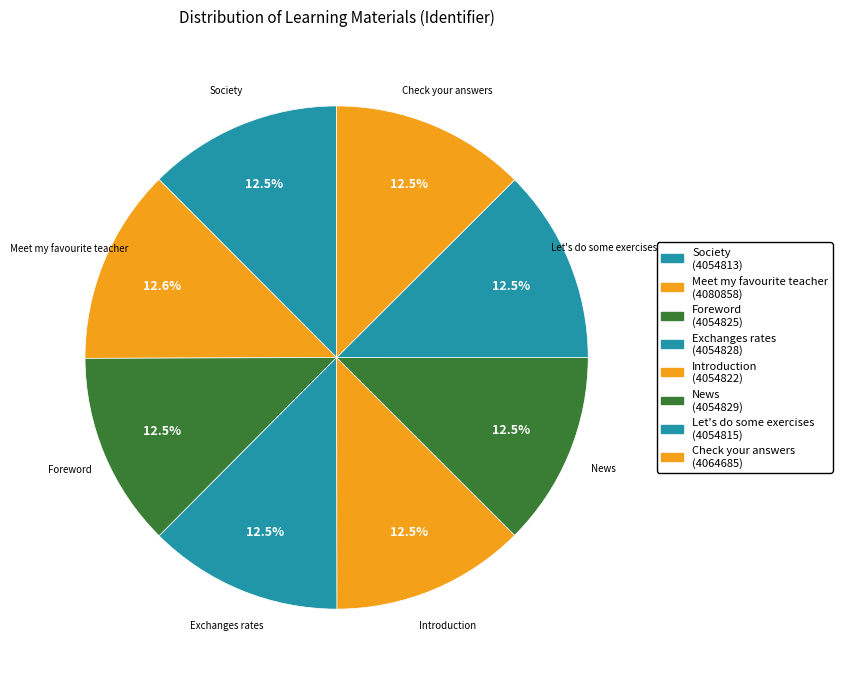

To the nearest percent, what is the average slice percentage?

12%